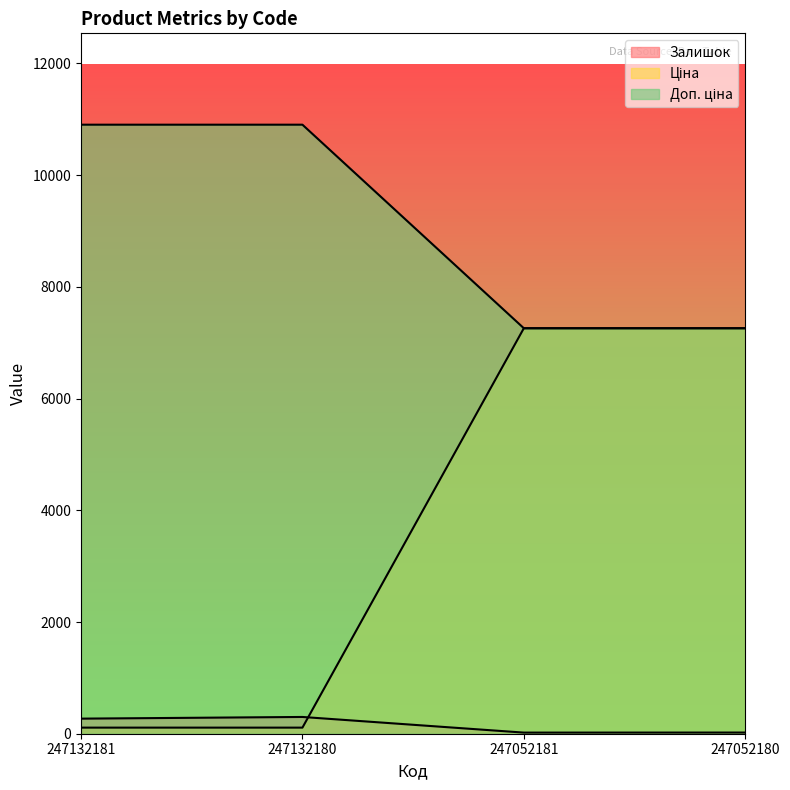

What is the value of the Залишок point at the 2nd from the left?

300.0